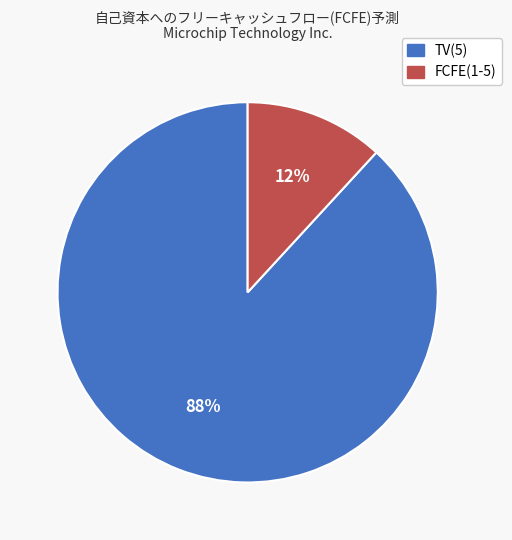

How many slices are in this pie chart?

2